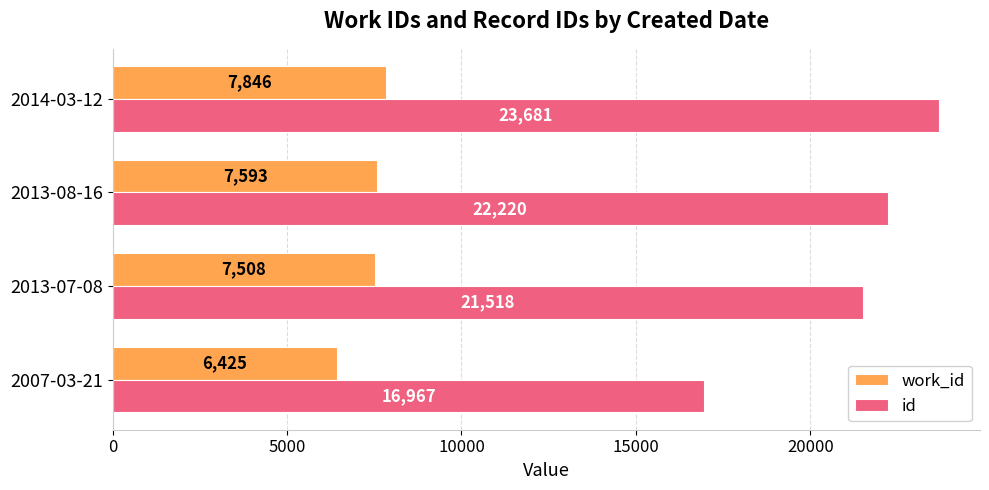

The work_id series shows 7508 at 2013-07-08. True or false?

True